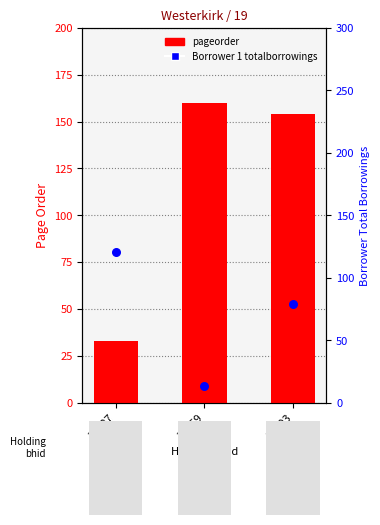

Which series has the largest total across all categories?

pageorder